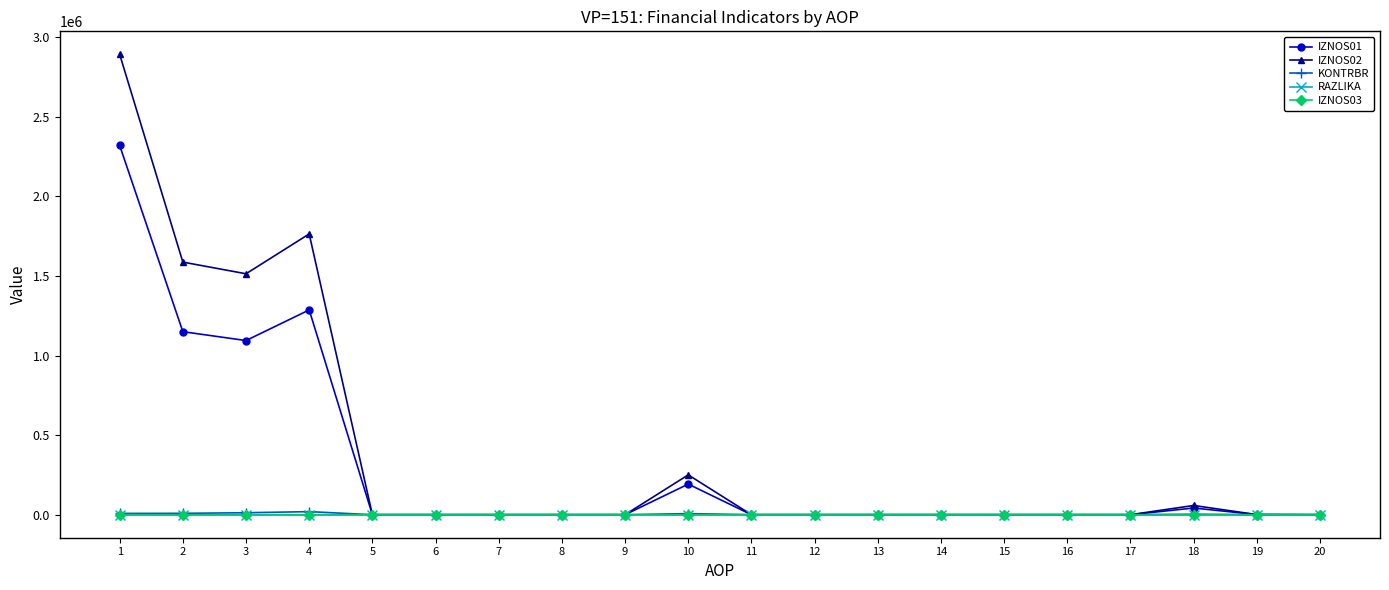

The value of IZNOS01 at 6 is 0.0. True or false?

True